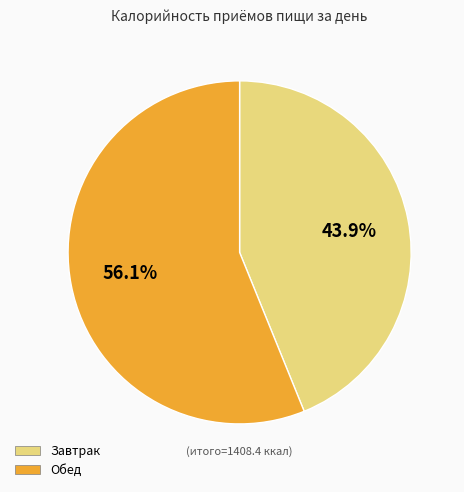

To the nearest percent, what percentage of the pie is Завтрак?

44%